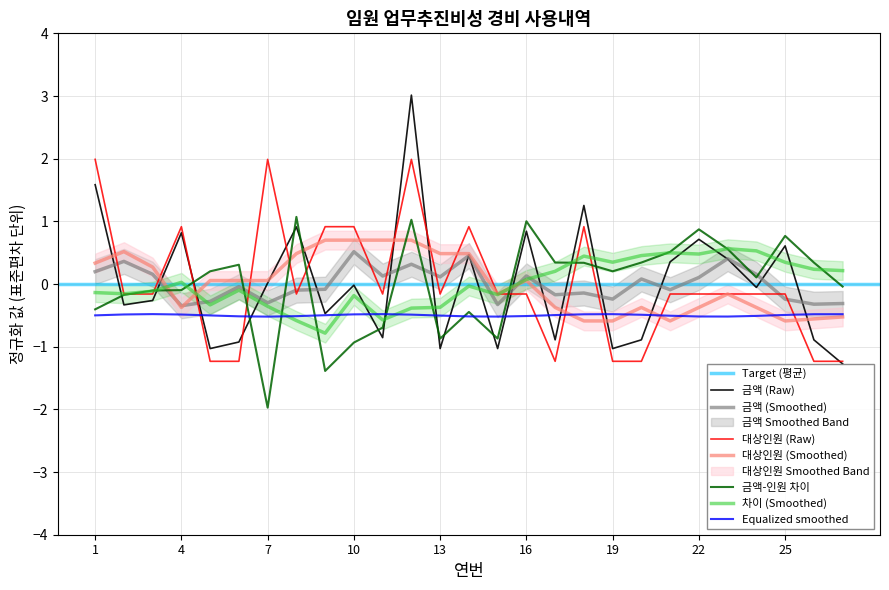

At which category does 대상인원(명) reach its first local peak?

4